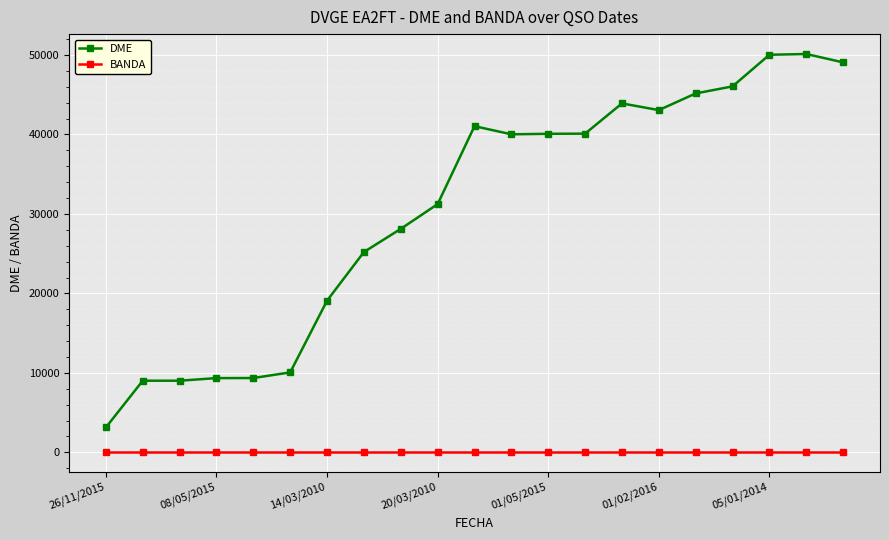

Count the number of categories in the chart.

21